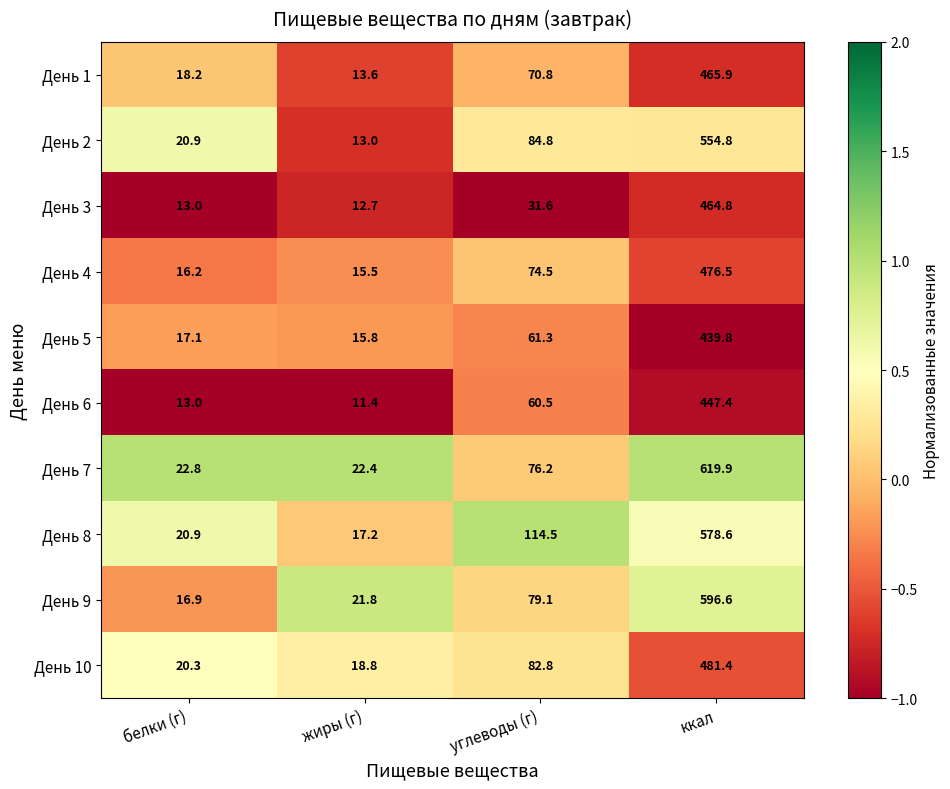

List the series in order of their peak value, lowest first.

День 5, День 6, День 3, День 1, День 4, День 10, День 2, День 8, День 9, День 7